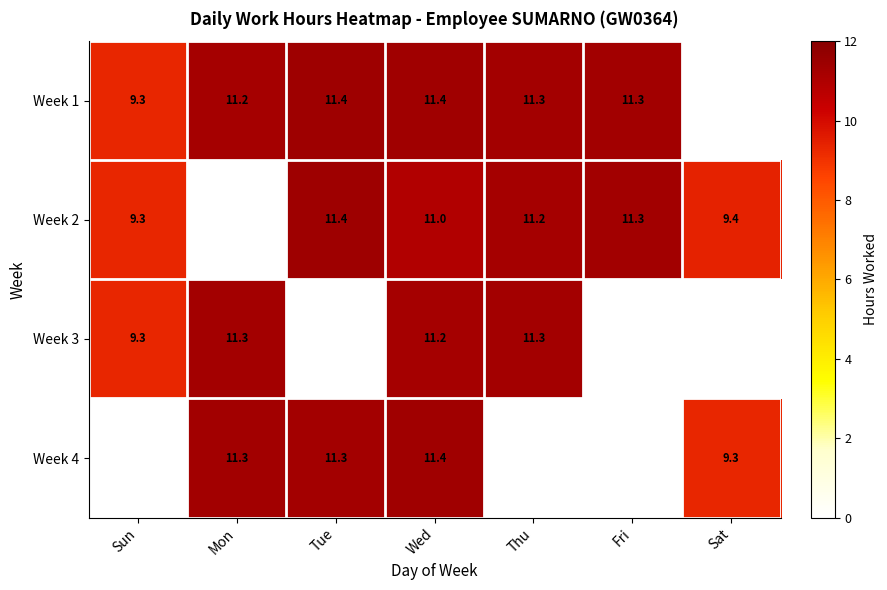

What is the sum of the Week 4 values at Wed and Tue?

22.7